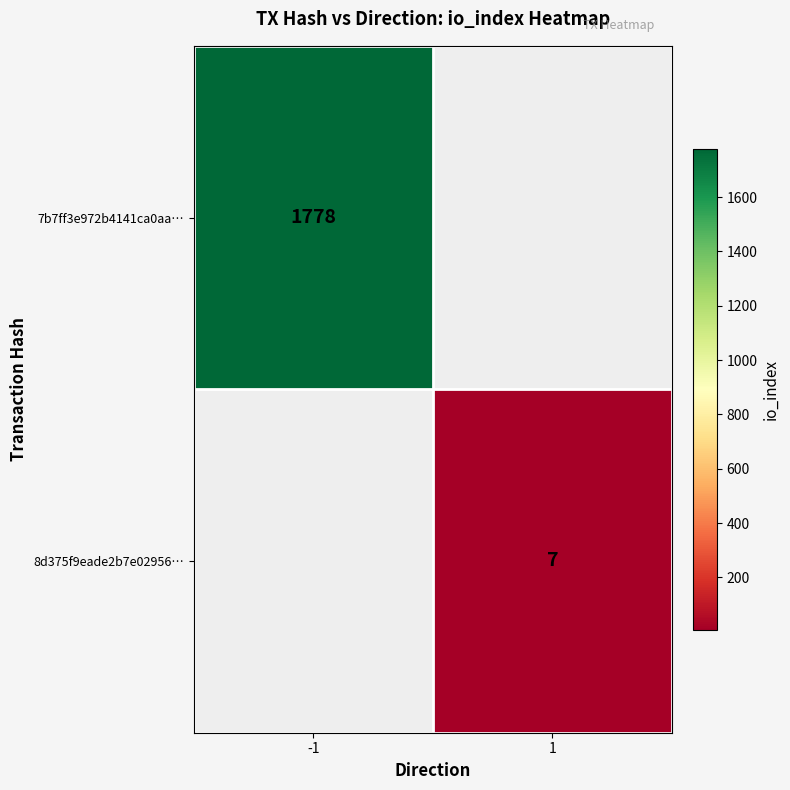

True or false: 8d375f9eade2b7e02956… has a value of 4 at 1.

False